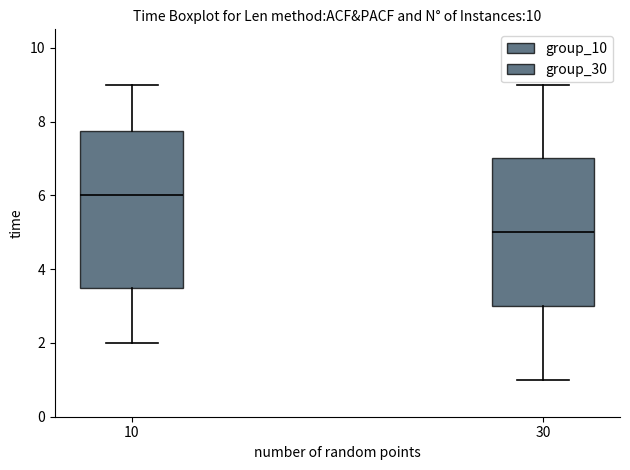

Where does the upper whisker of the box at x = 30 end on the y-axis? The values are not printed on the chart, so give them approximately, as read against the axis.

9.0